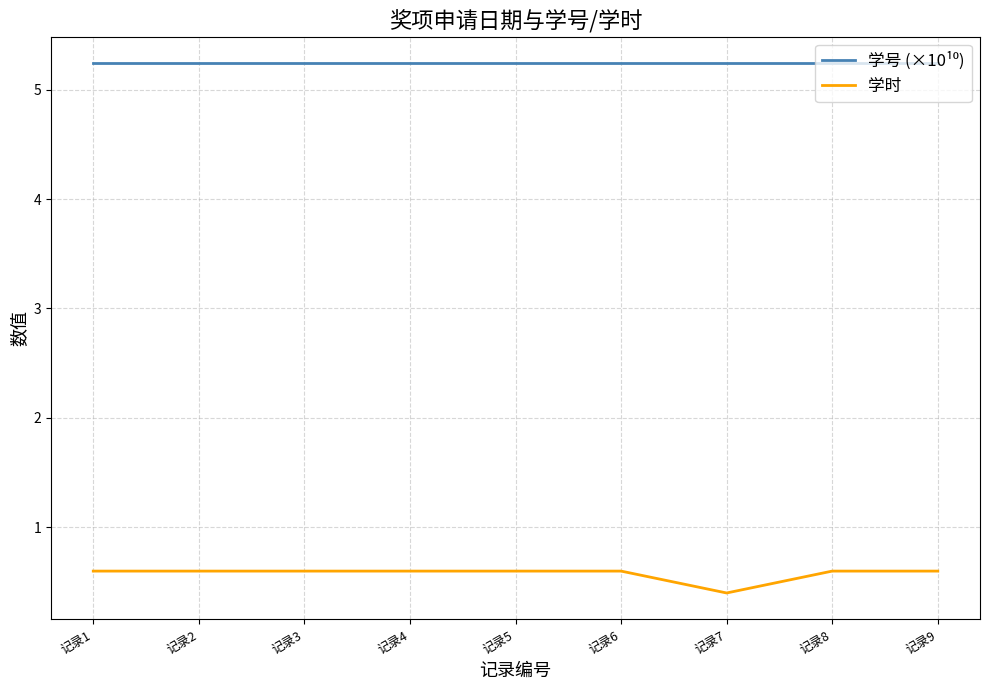

What is the difference between the highest and lowest values at 记录5?

4.6